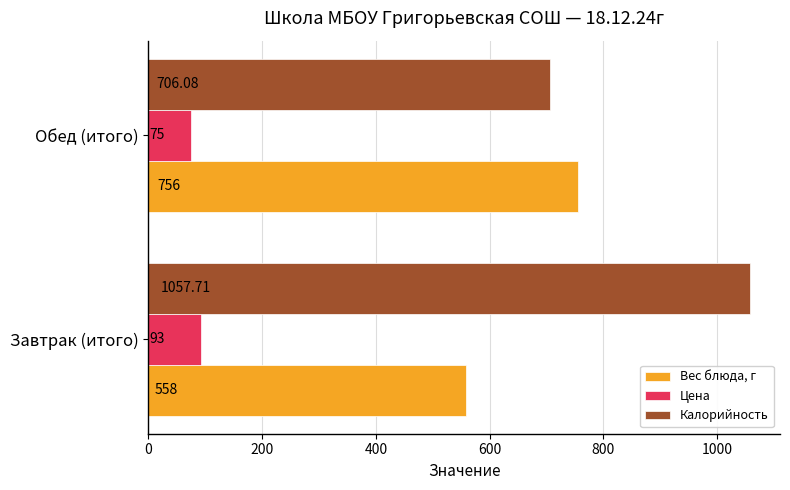

Between Завтрак (итого) and Обед (итого), which series saw the biggest shift?

Калорийность